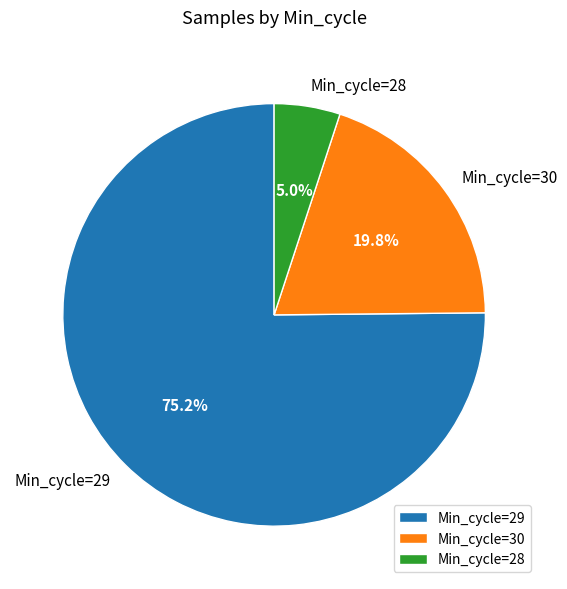

Is Min_cycle=29 the majority of the pie?

Yes